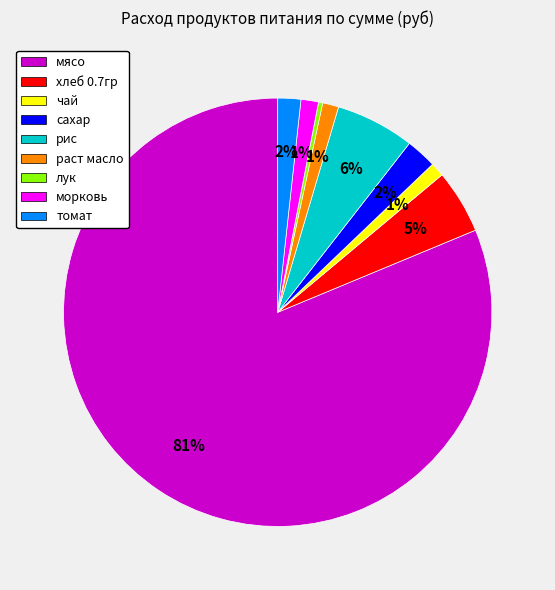

Which category has the biggest portion of the pie?

мясо